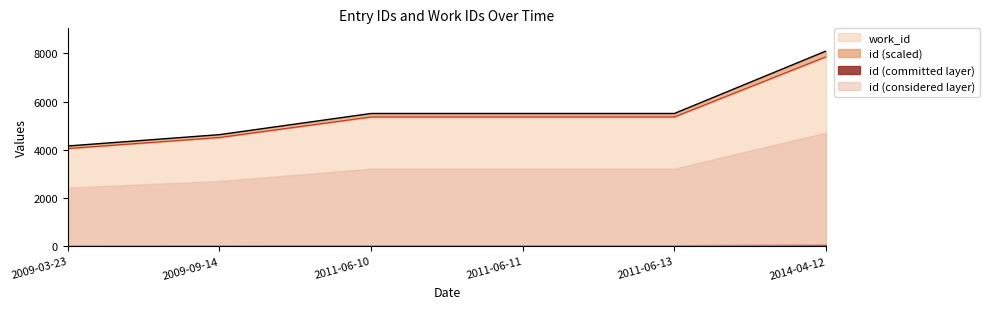

At which category is the sum across all series the highest?

2014-04-12